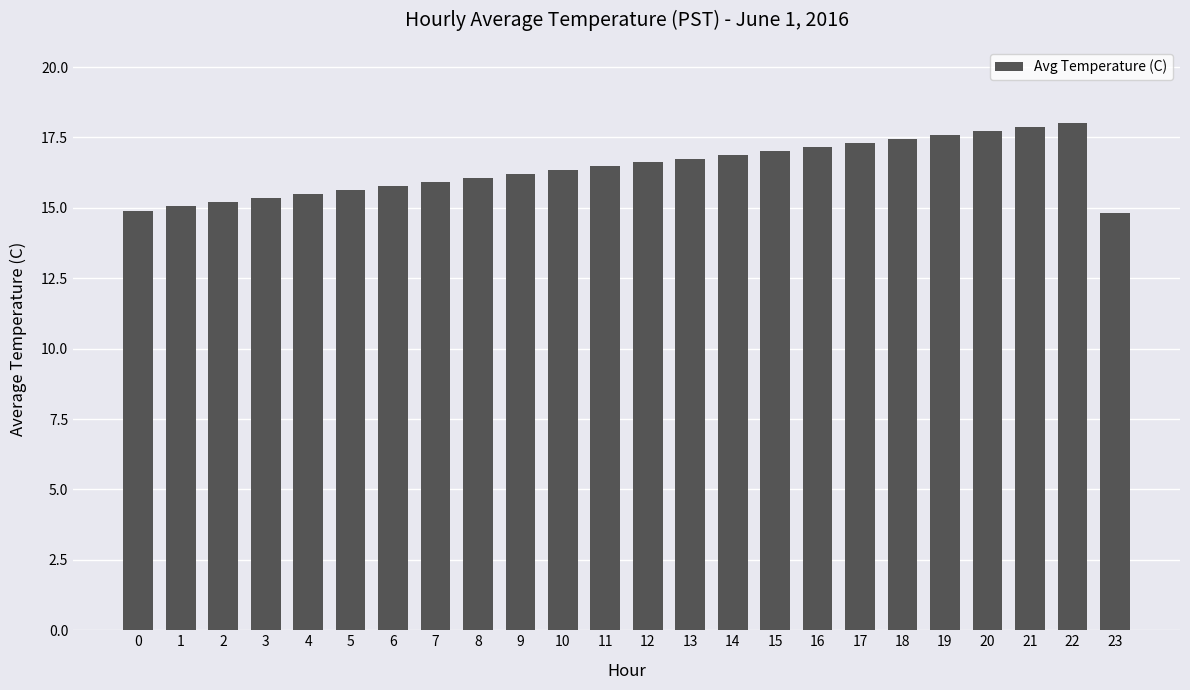

What is the value of the 10th bar from the left?

16.2